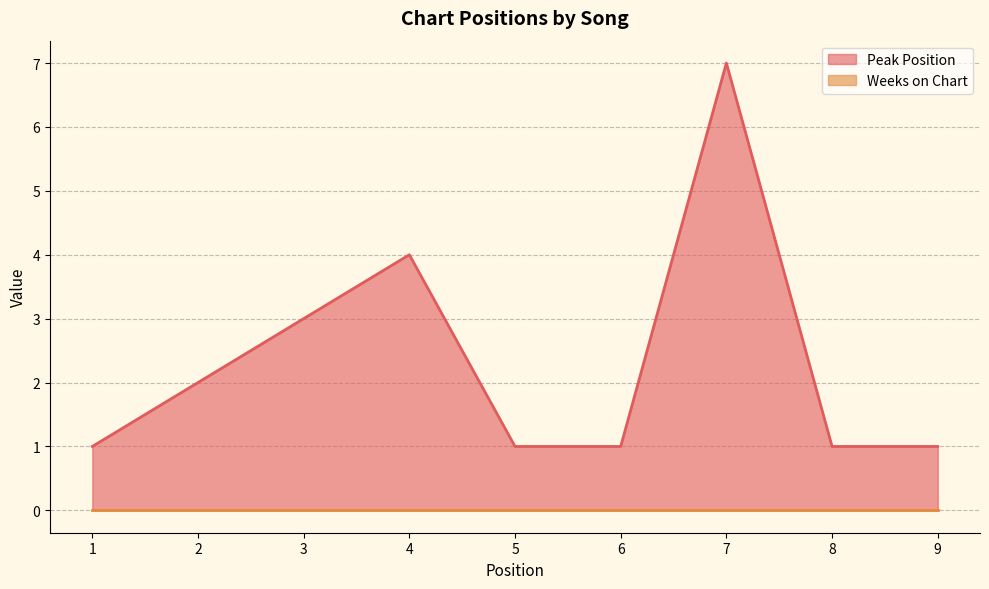

Does the chart display data point markers on the line(s)?

No